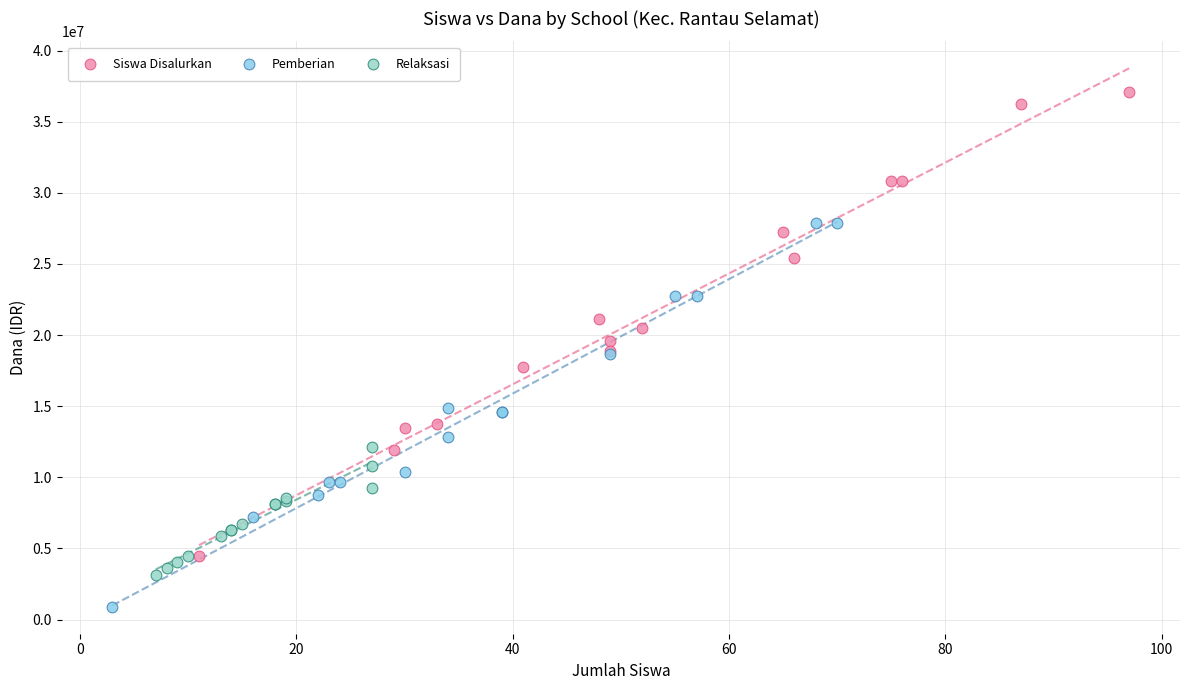

Which series has the largest Y range (max minus min)?

Siswa Disalurkan